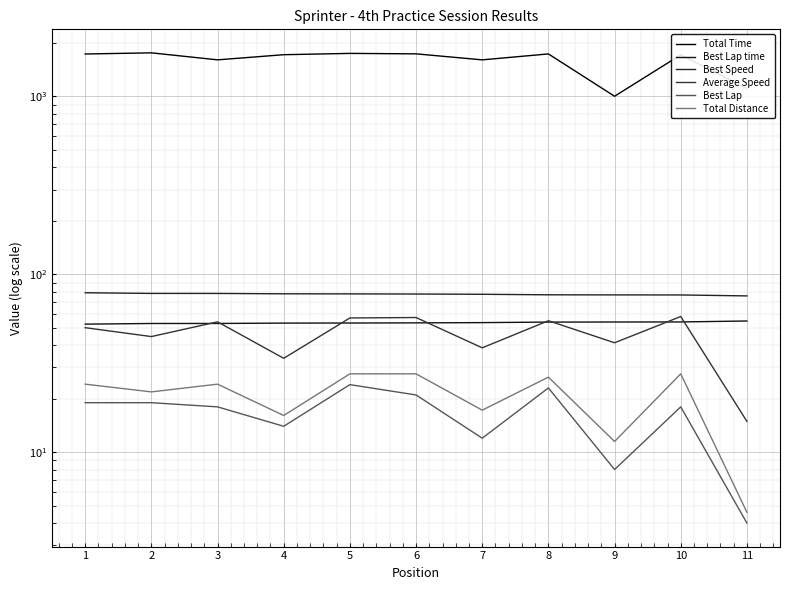

Where does the Best Speed series first go above 77?

1